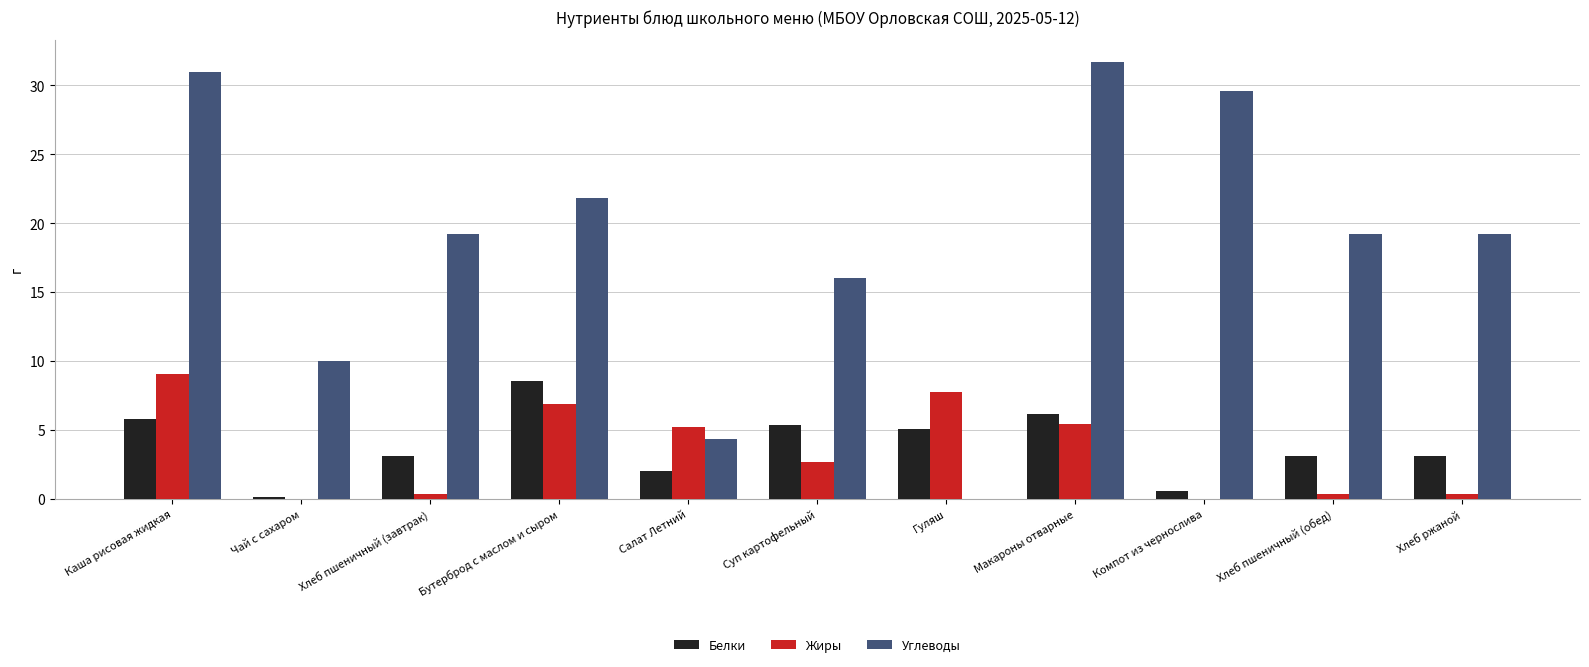

Is the value of Углеводы at Компот из чернослива greater than the value of Белки at Чай с сахаром?

Yes